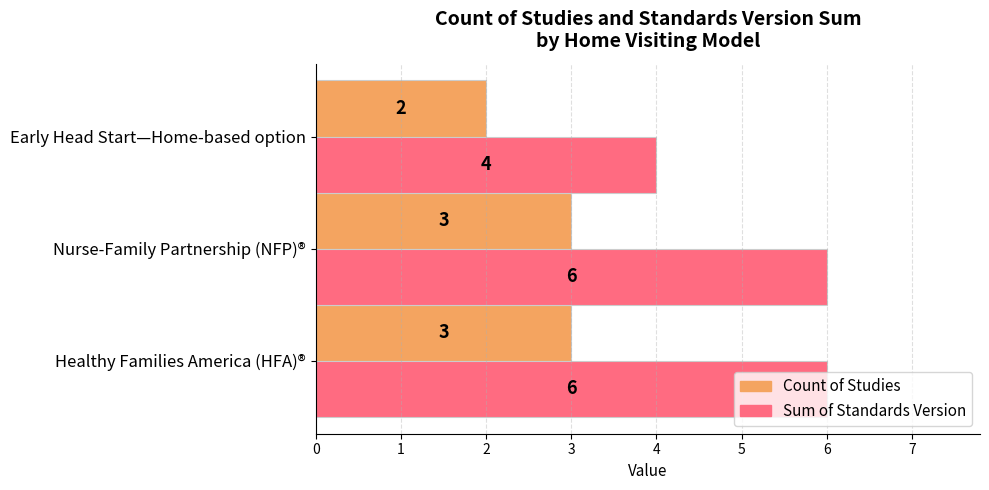

What is the spread (max minus min) of values at Healthy Families America (HFA)®?

3